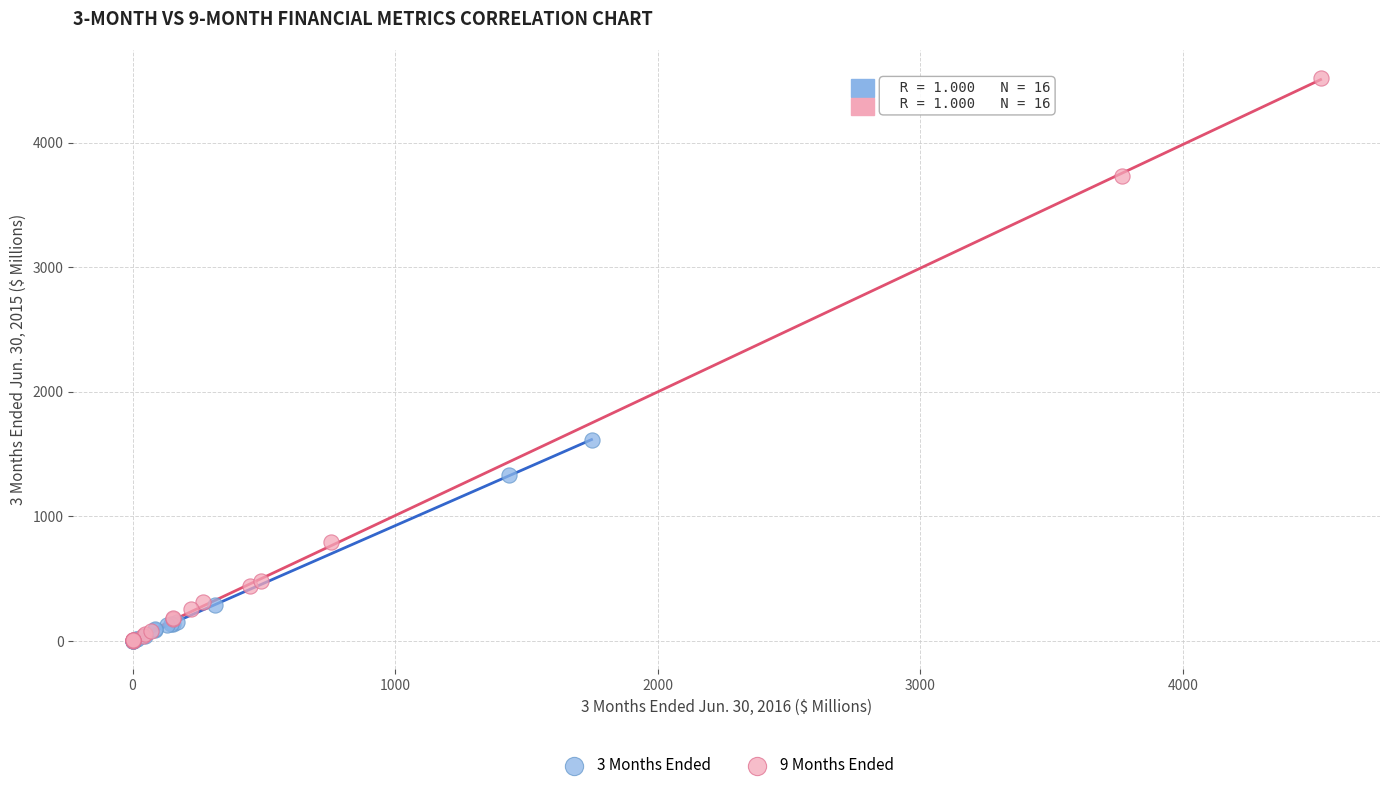

Which series has the largest Y range (max minus min)?

9 Months Ended